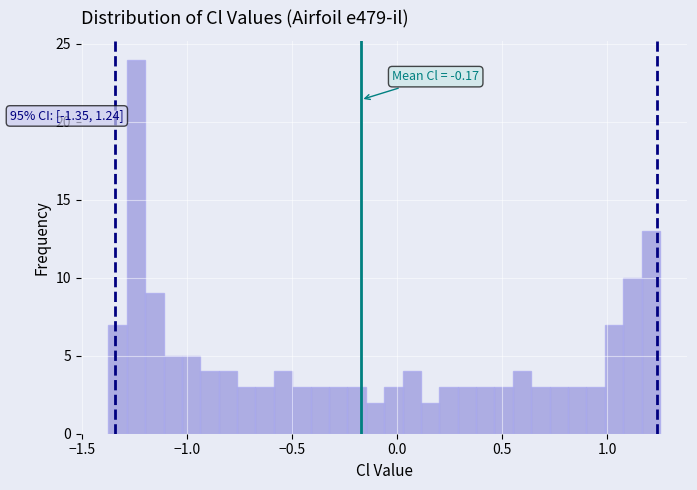

Read against the x-axis, roughly where is the centre of the tallest bar?

-1.25